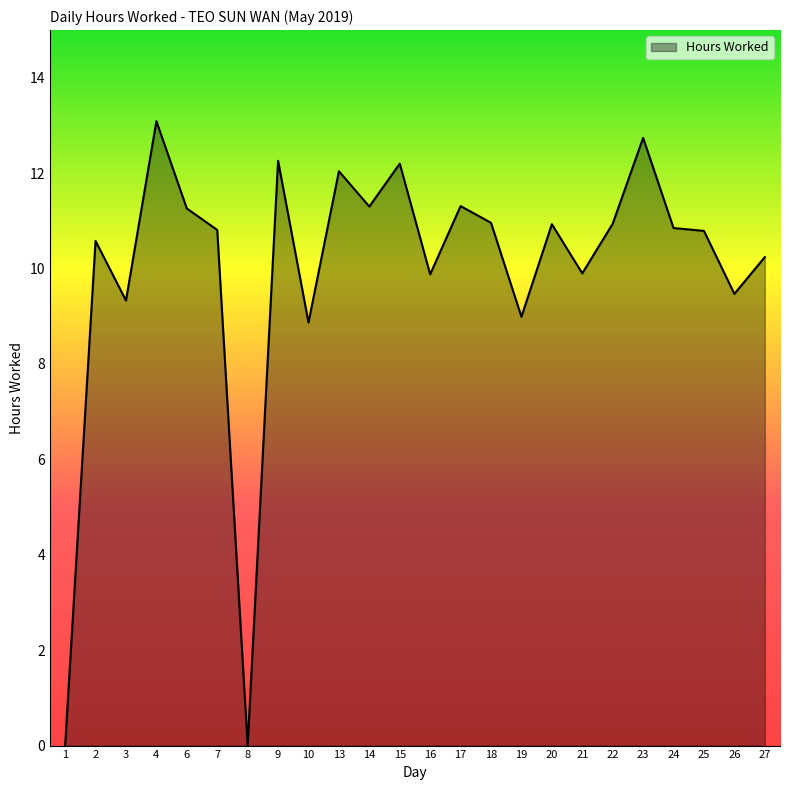

What is the maximum value shown in the chart?

13.1